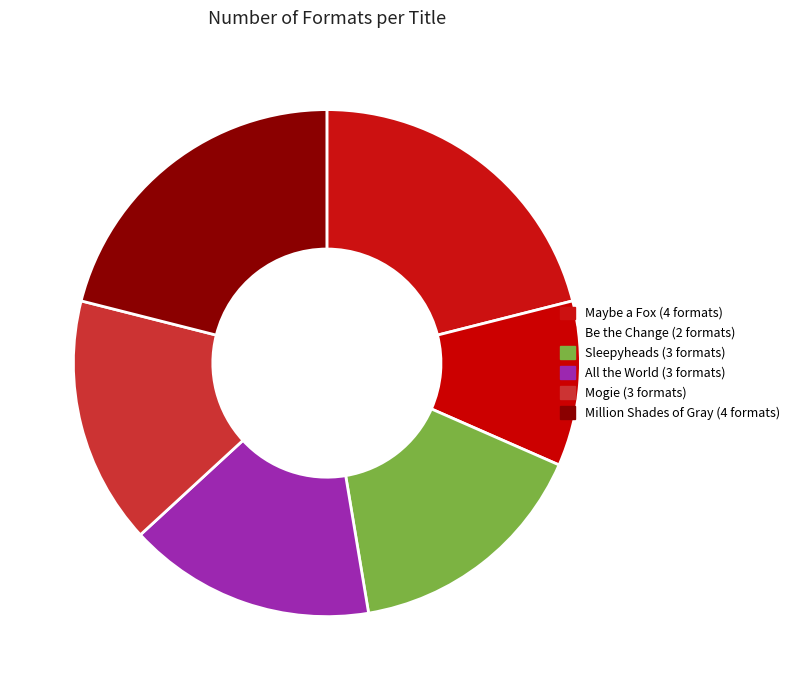

The Million Shades of Gray slice represents 21% of the pie. True or false?

True